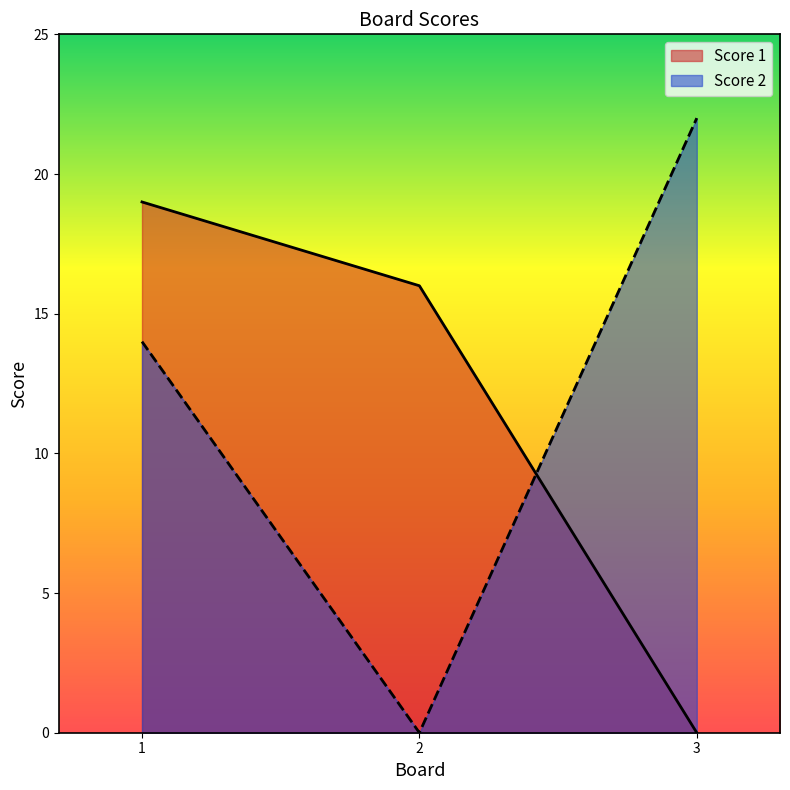

What is the value of the Score 1 point at the 1st from the left?

19